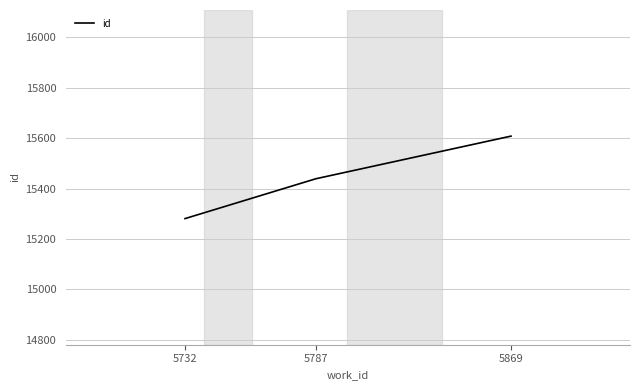

What is the average value?

15443